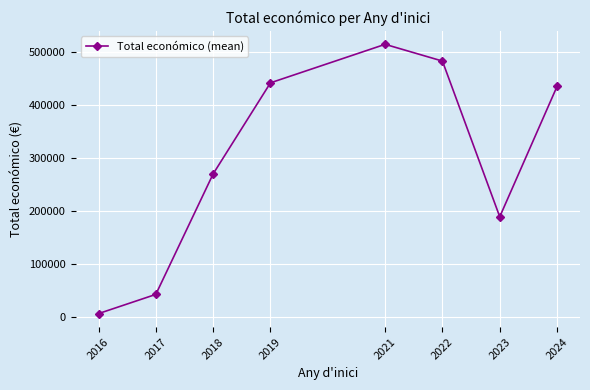

List the labels in order of value, smallest first.

2016, 2017, 2023, 2018, 2024, 2019, 2022, 2021